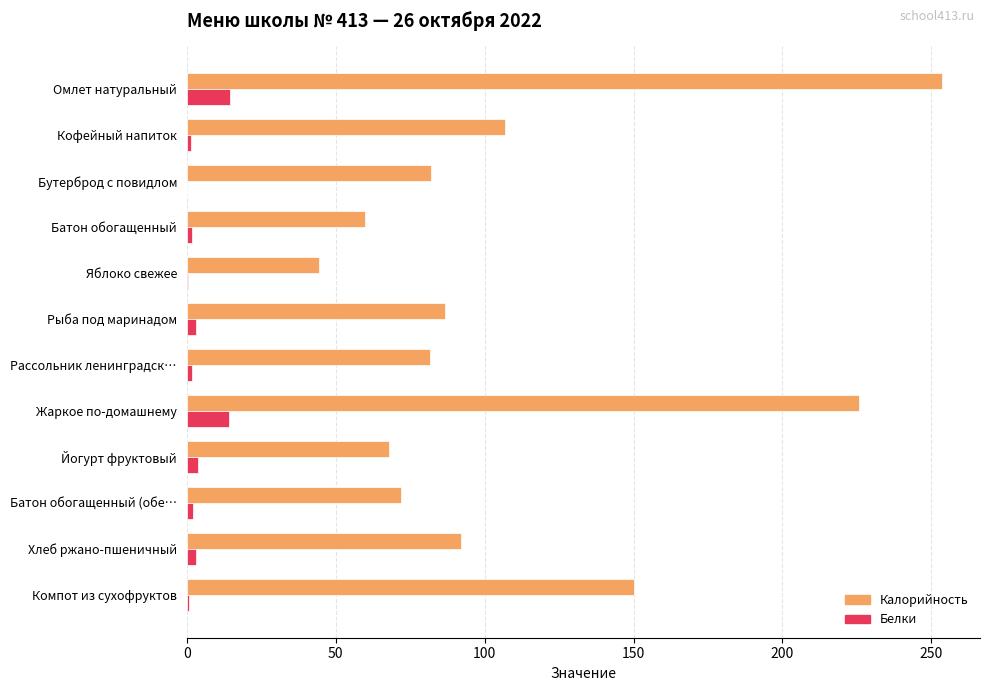

Which series has the widest spread of values?

Калорийность